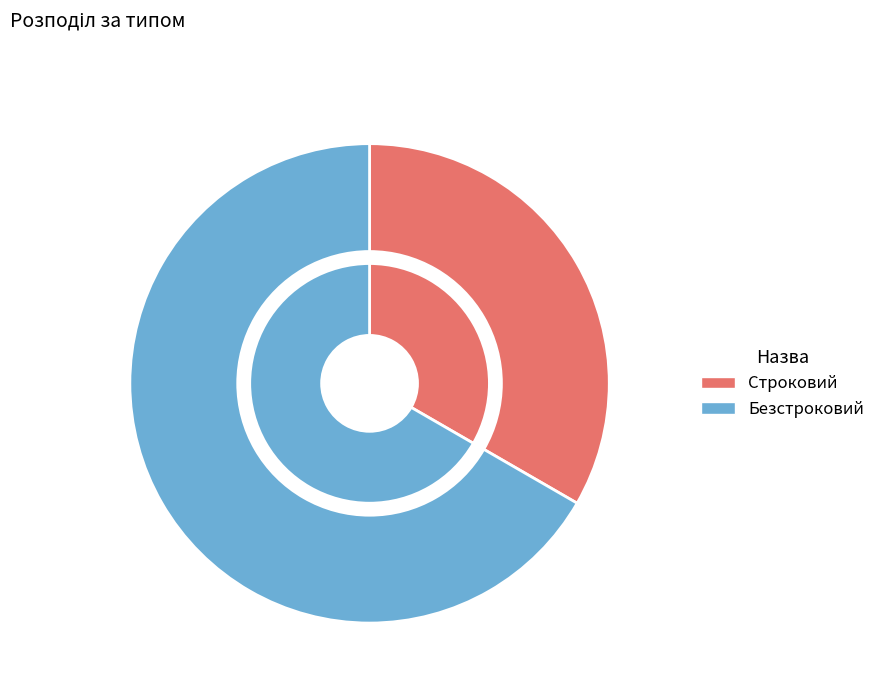

To the nearest percent, what is the combined percentage of Строковий and Безстроковий?

100%